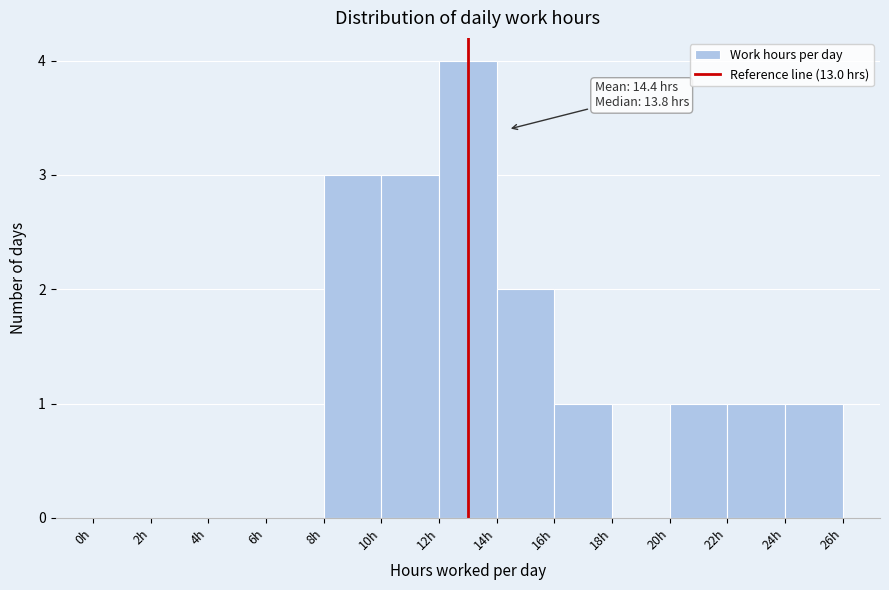

Which range on the x-axis has the tallest bar?

12 to 14